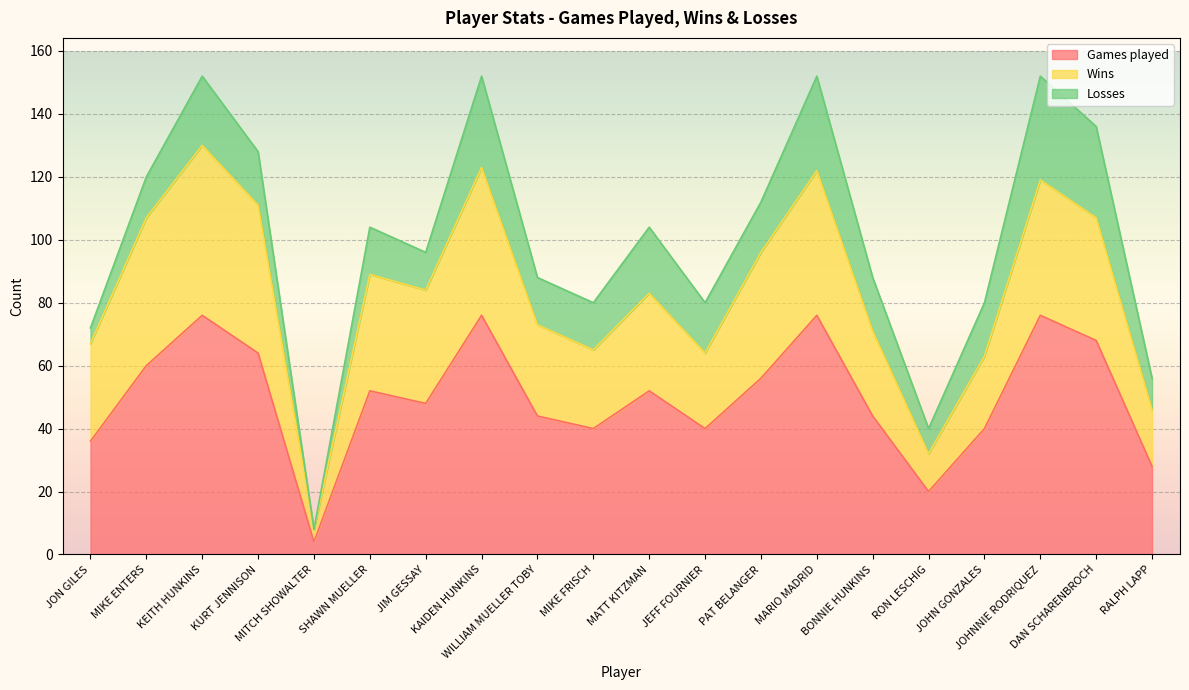

What is the lowest value of the Games played series?

4